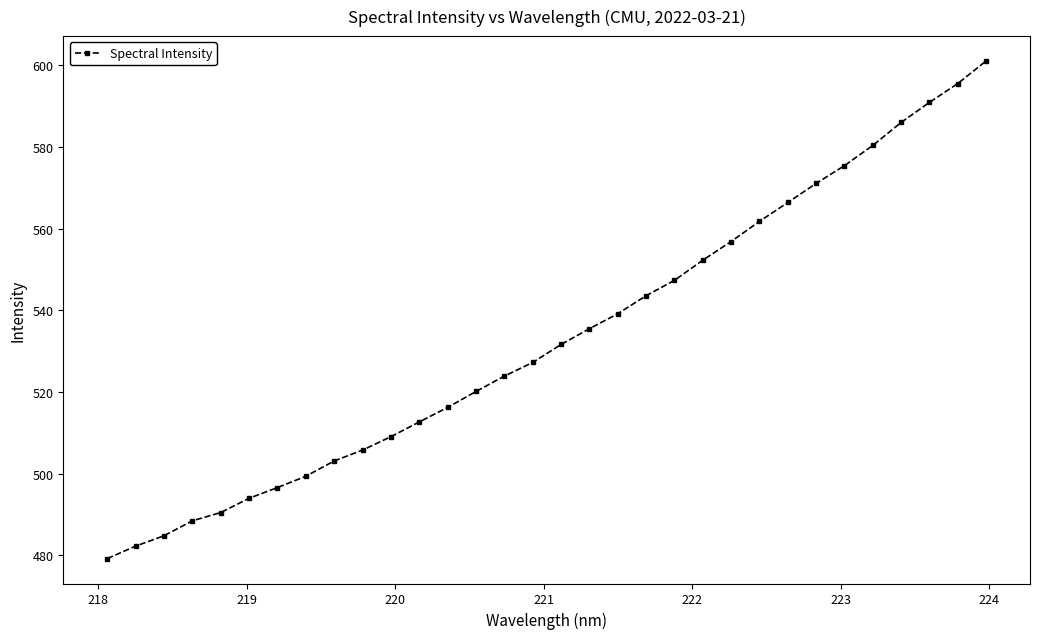

What is the value of the 3rd point from the left?

484.8